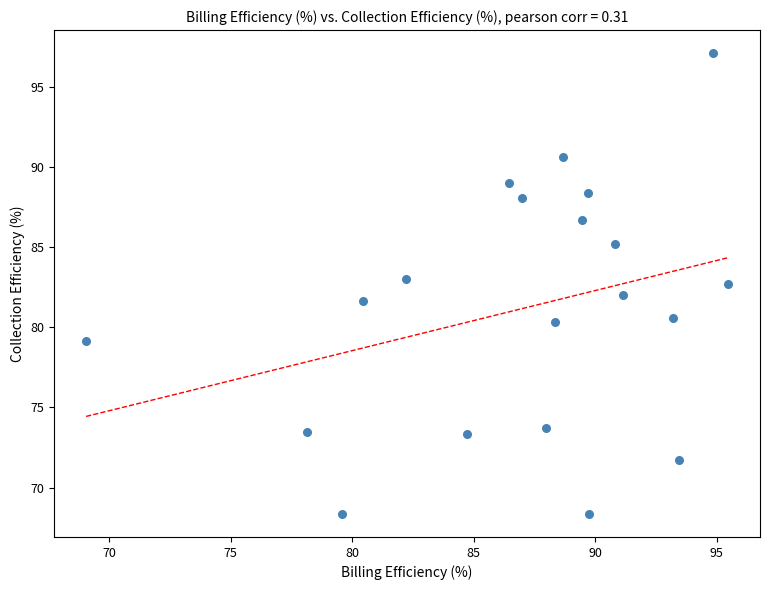

What is the range of X values (max minus min)?

26.4